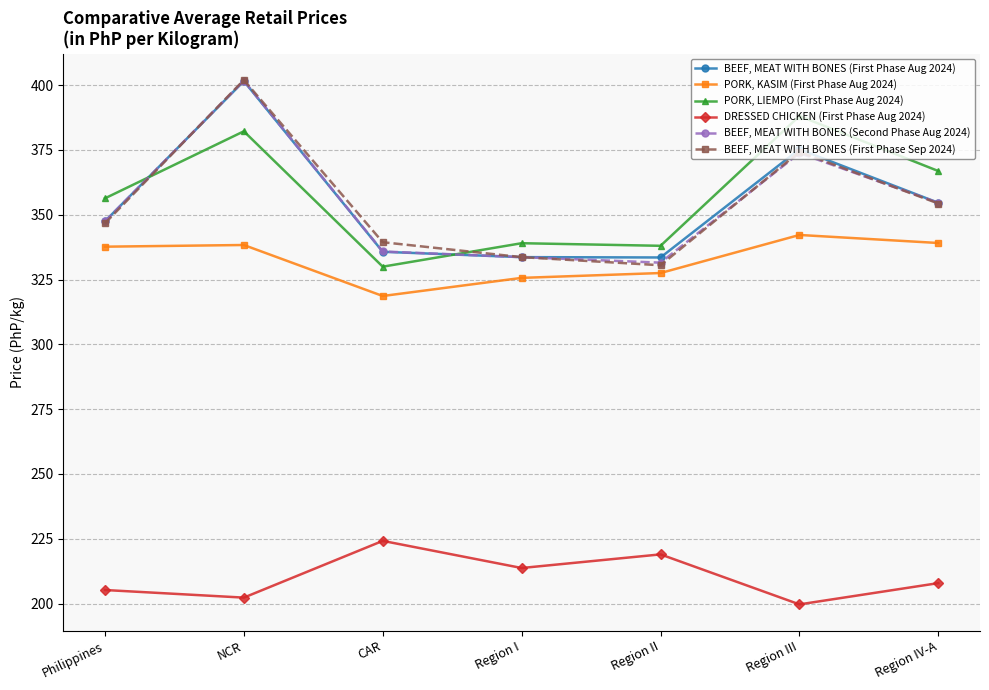

What is the label of the 7th point from the right?

Philippines